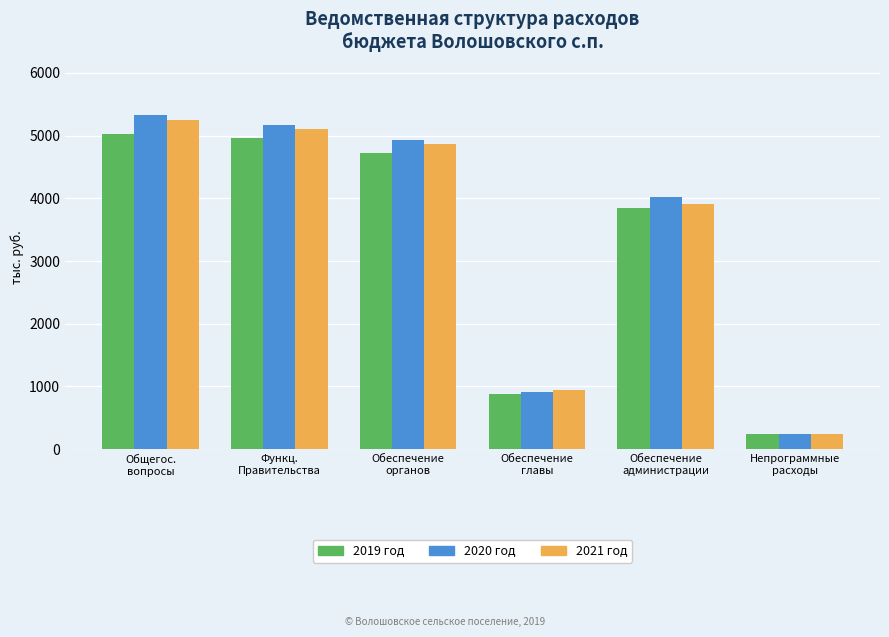

What is the approximate value of 2021 год at Непрограммные
расходы?

240.1